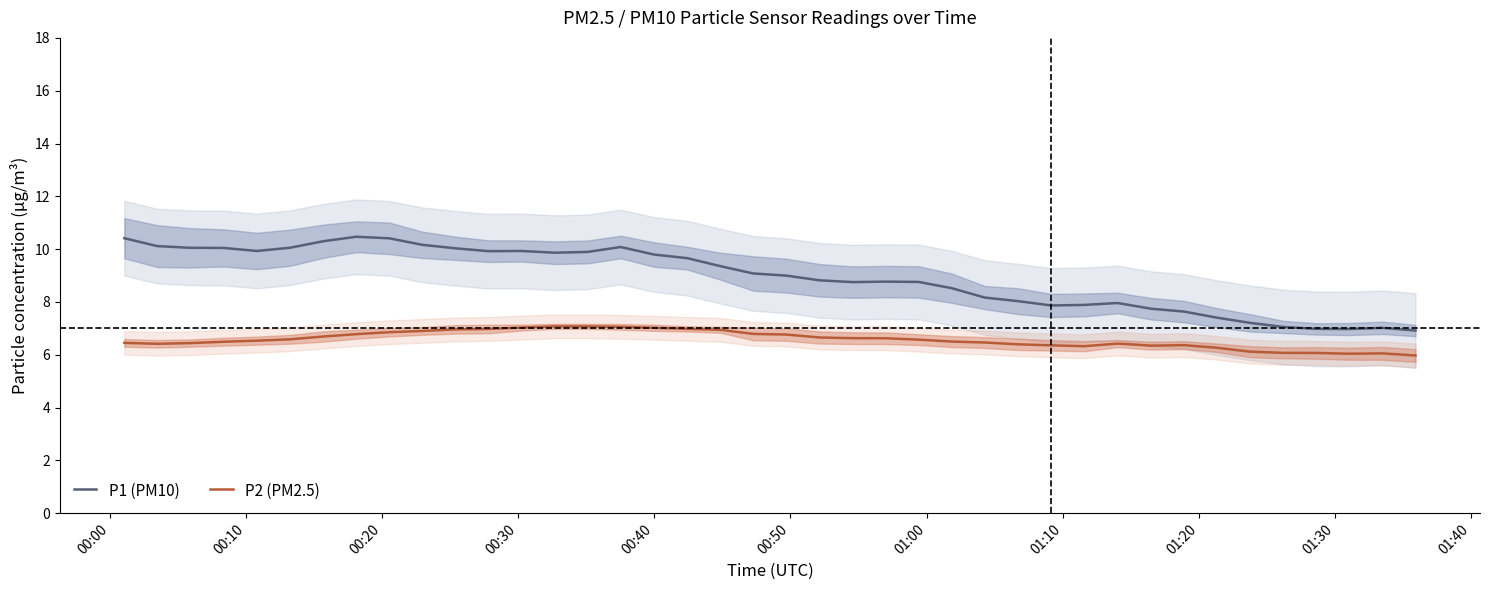

True or false: P1 (PM10) and P2 (PM2.5) intersect in this chart.

False